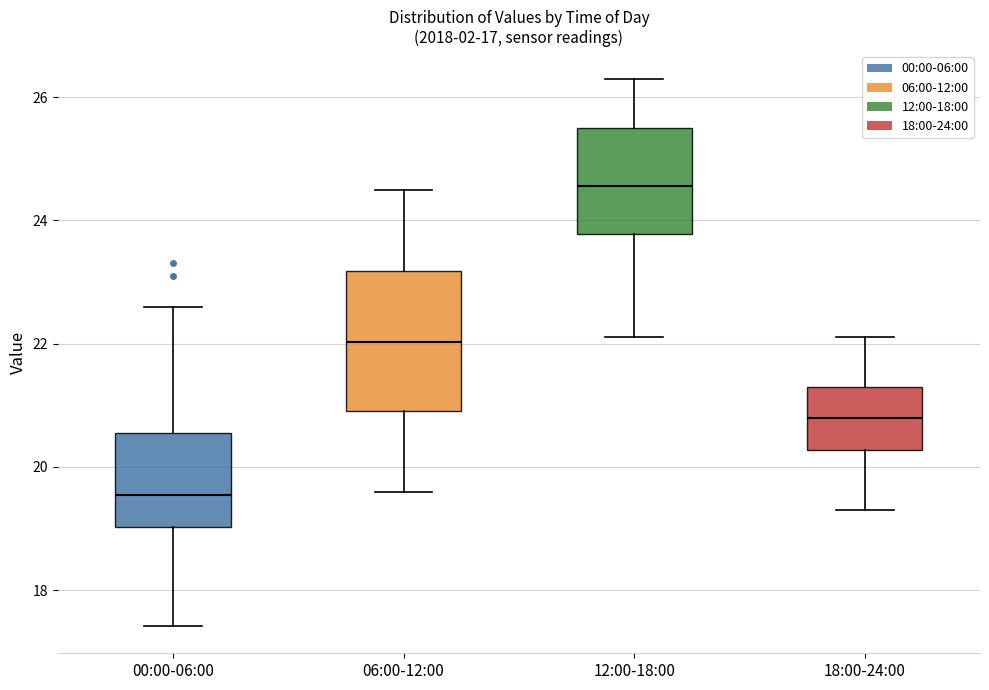

Where is the lower edge of the box for 12:00-18:00 on the y-axis? The values are not printed on the chart, so give them approximately, as read against the axis.

23.8